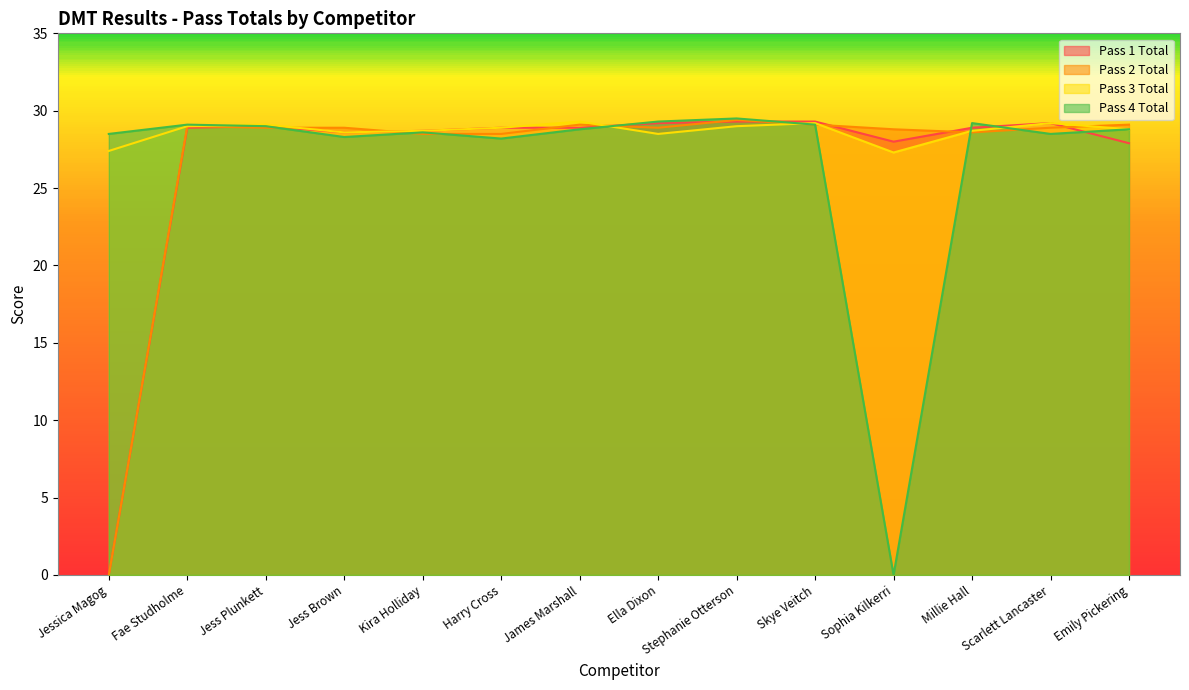

How many times do Pass 2 Total and Pass 4 Total cross each other?

6